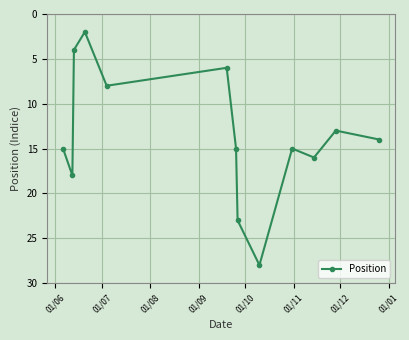

What is the greatest value displayed?

28